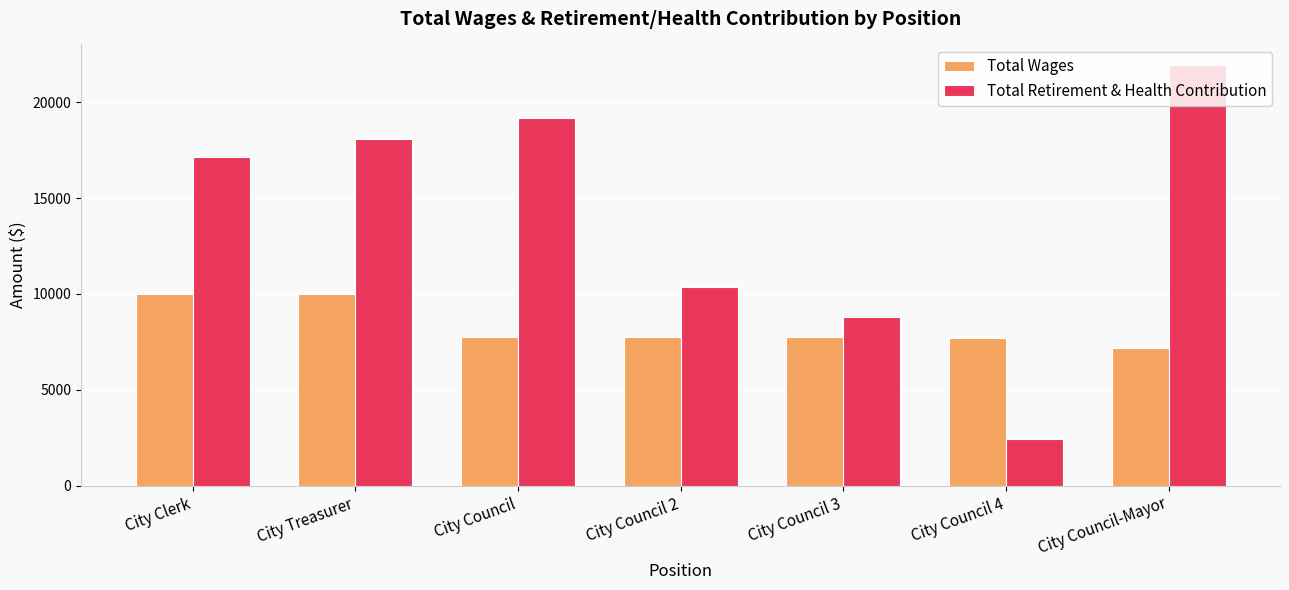

What is the average value of the Total Retirement & Health Contribution series?

13982